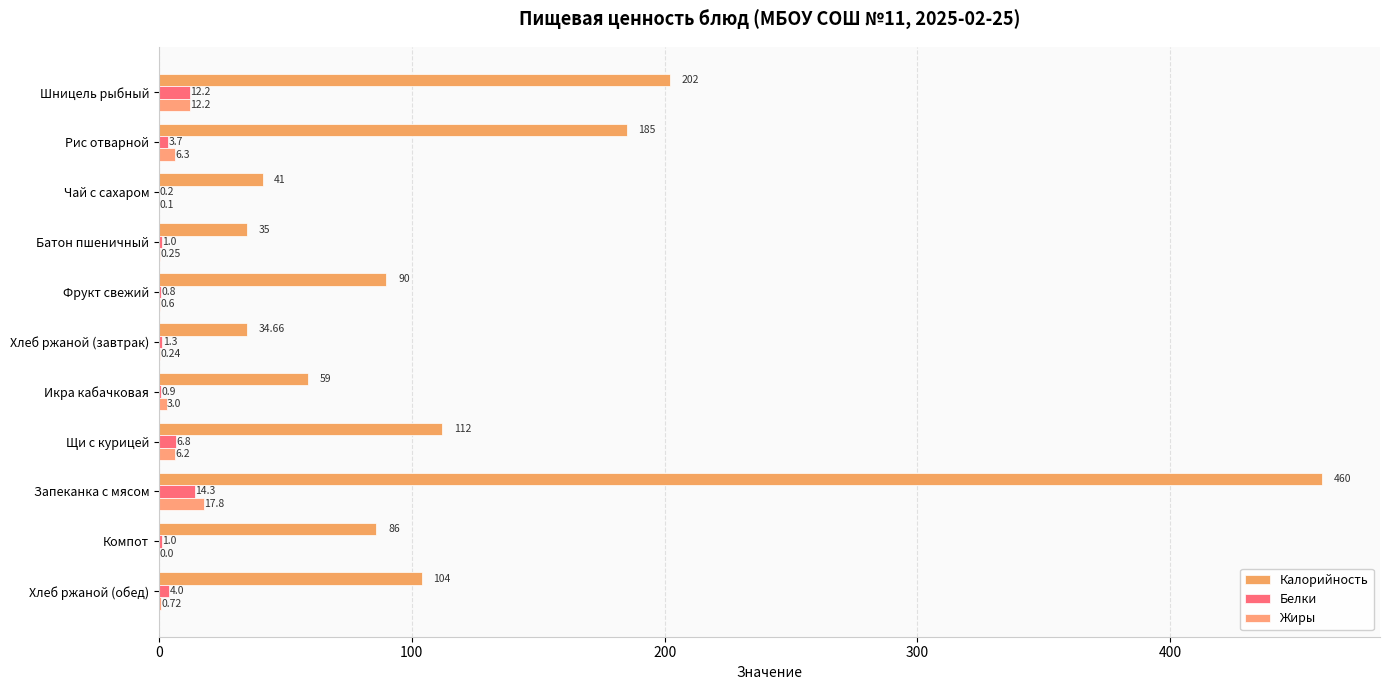

Which series has the largest total across all categories?

Калорийность